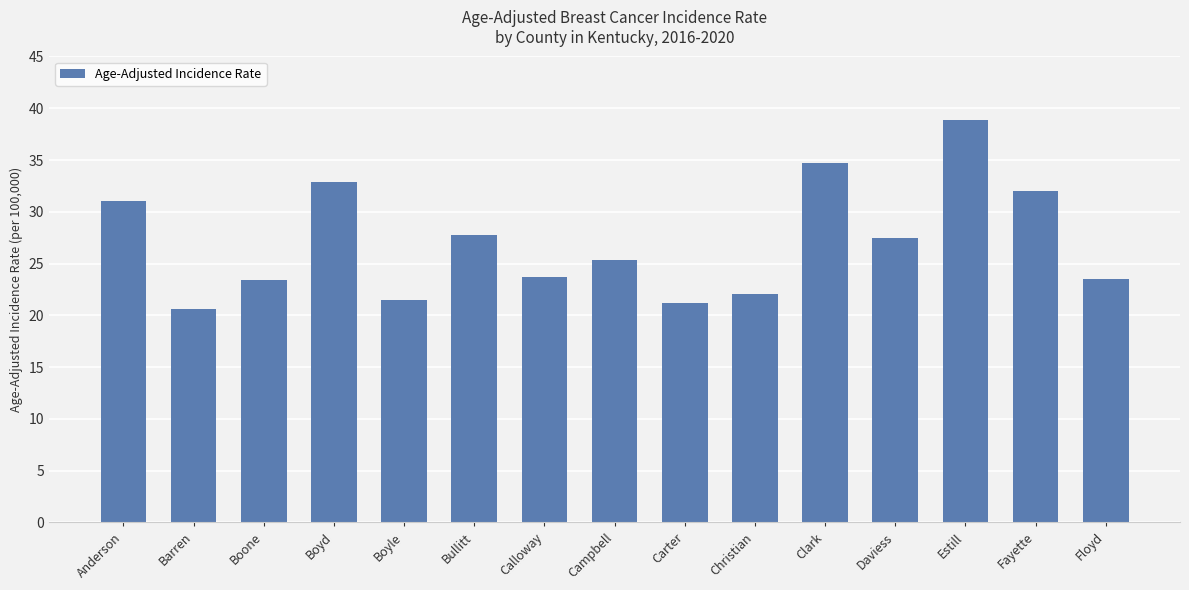

What is the difference between the maximum and minimum values?

18.3